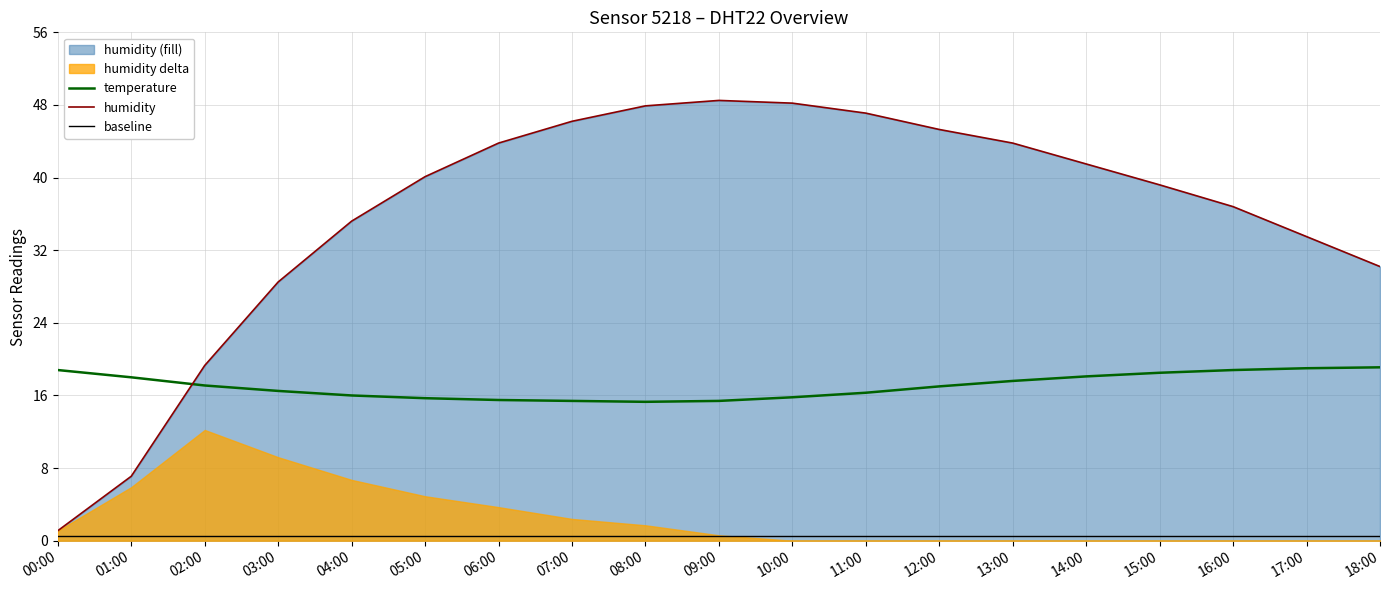

What position from the right is 12:00?

7